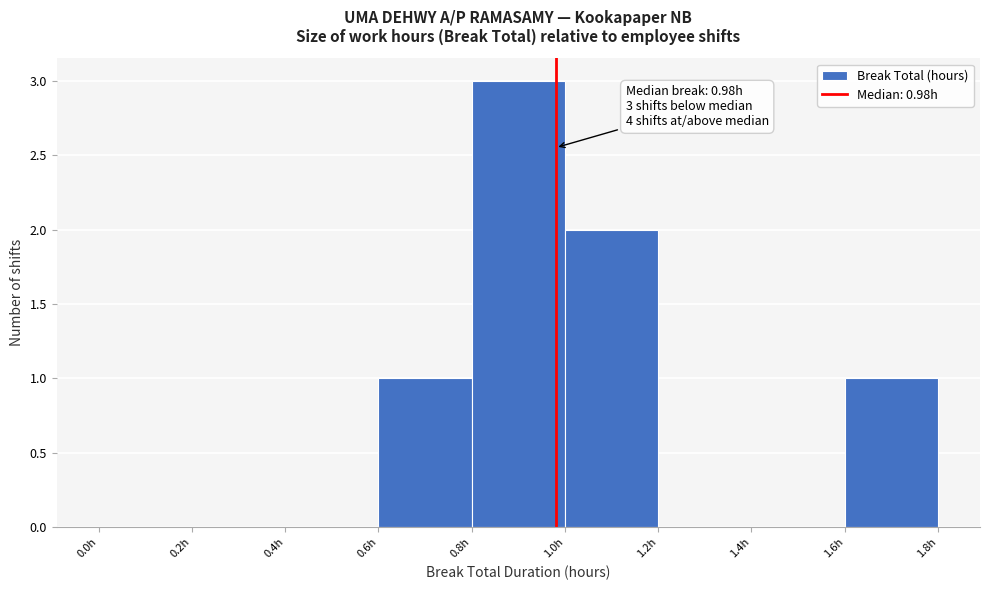

Which range on the x-axis has the tallest bar?

0.8 to 1.0